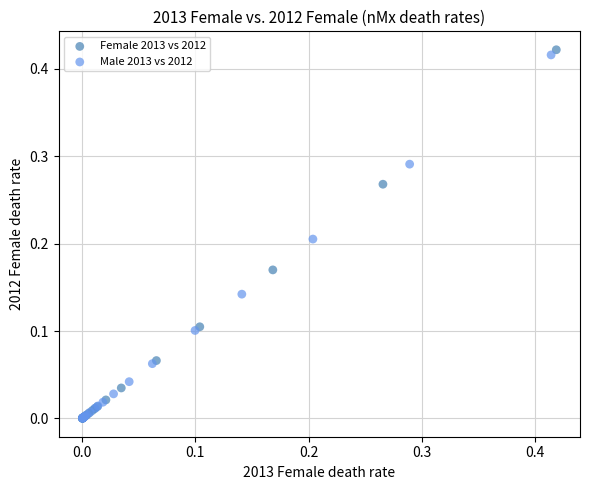

Which series has the largest Y range (max minus min)?

Female 2013 vs 2012